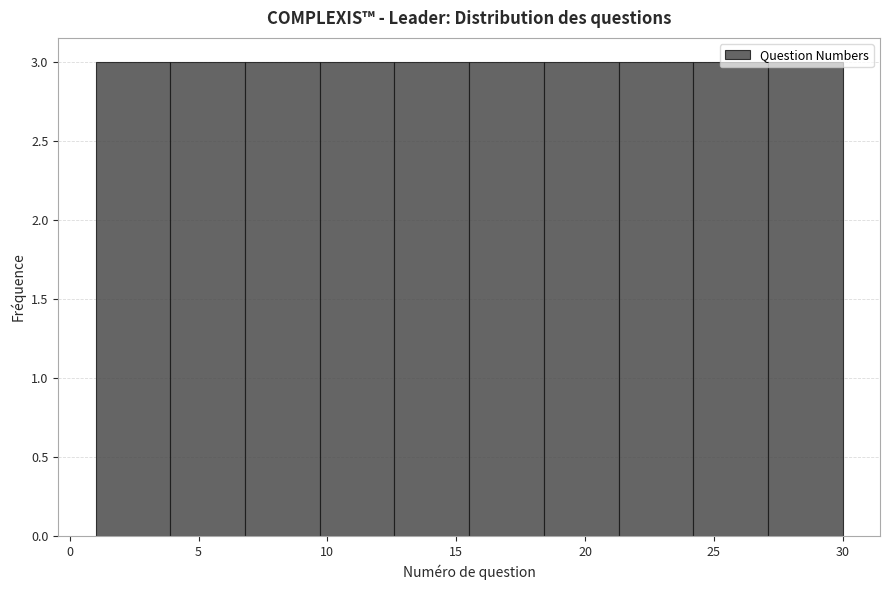

Reading left to right, transcribe this chart: for each bar, give the range it covers on the x-axis and its height. Neither the bar edges nor the heights are printed on the chart, so give them approximately, as read against the axes.

1.0 to 3.9: 3
3.9 to 6.8: 3
6.8 to 9.7: 3
9.7 to 12.6: 3
12.6 to 15.5: 3
15.5 to 18.4: 3
18.4 to 21.3: 3
21.3 to 24.2: 3
24.2 to 27.1: 3
27.1 to 30.0: 3